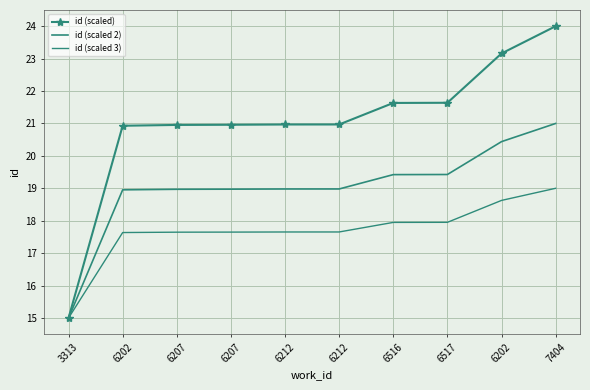

At 6517, list the series in order from smallest to largest.

id (scaled 3), id (scaled 2), id (scaled)